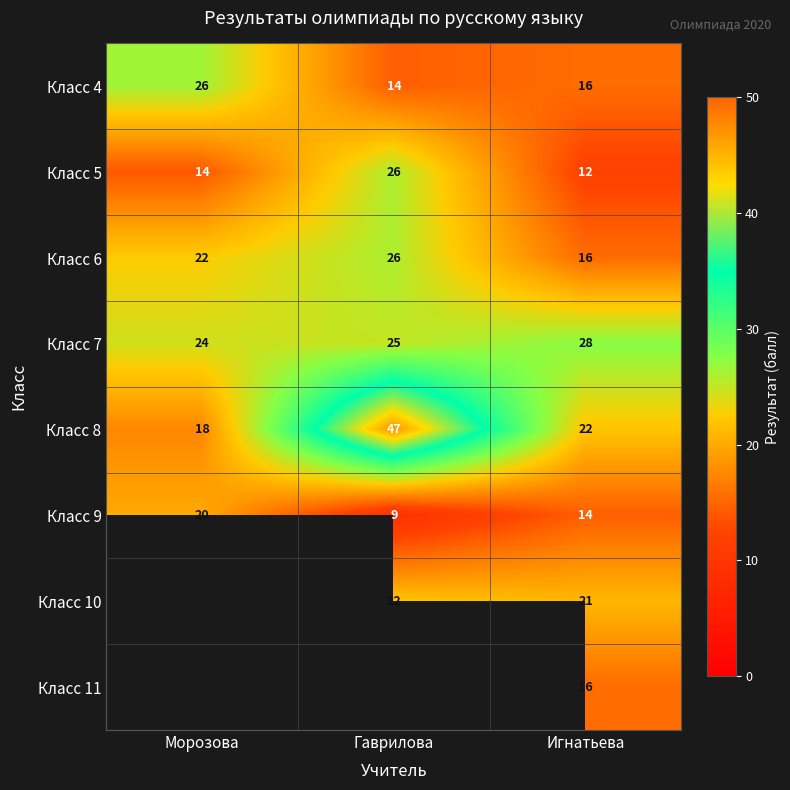

What is the sum of the Класс 5 values at Игнатьева and Морозова?

26